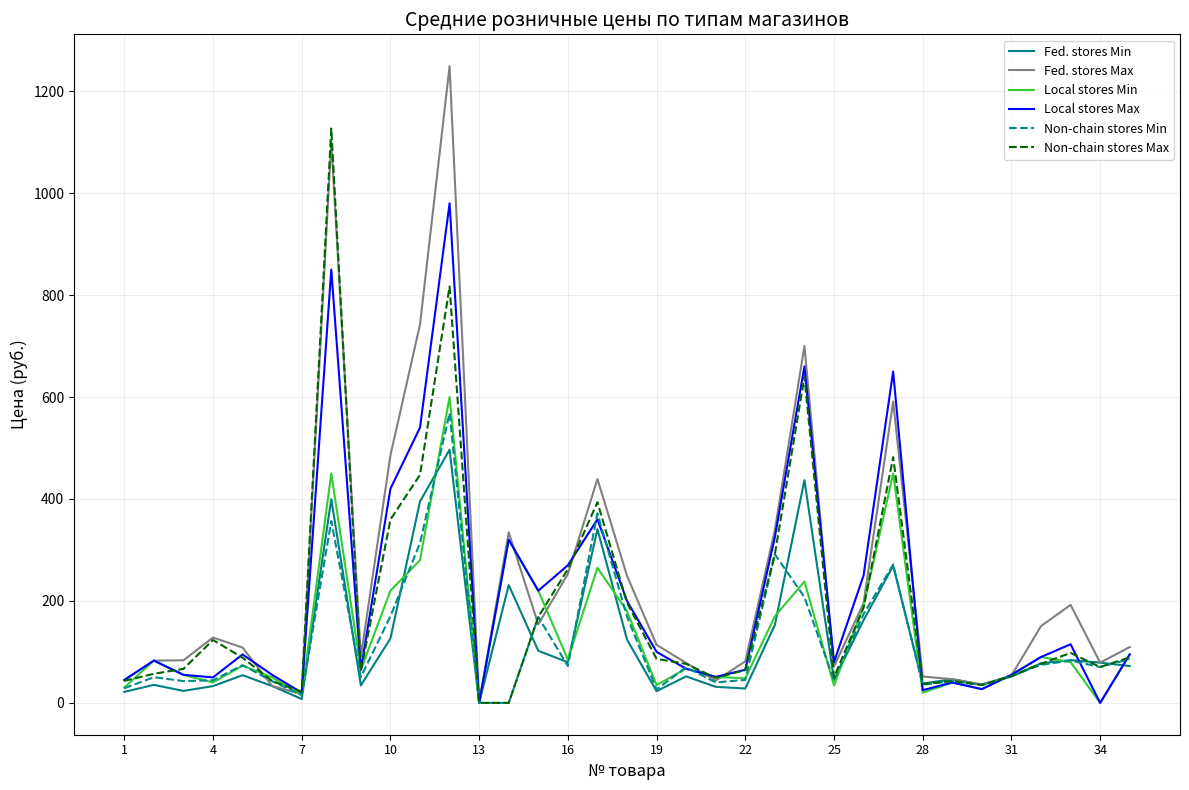

What is the greatest value displayed?

1249.0